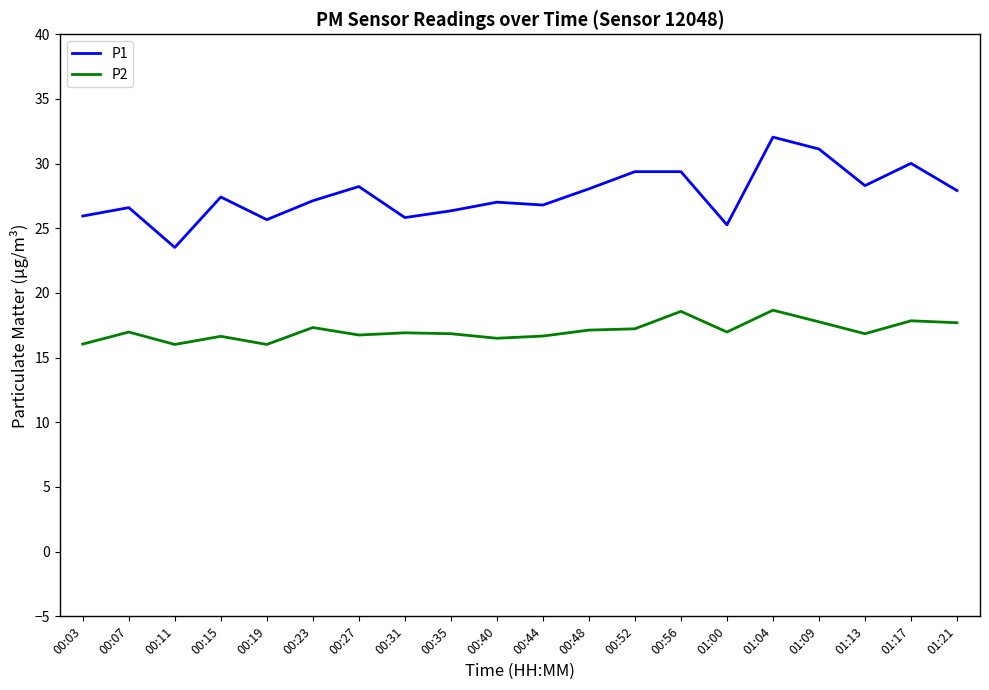

Is it true that P2 equals 21.9 at 00:11?

False